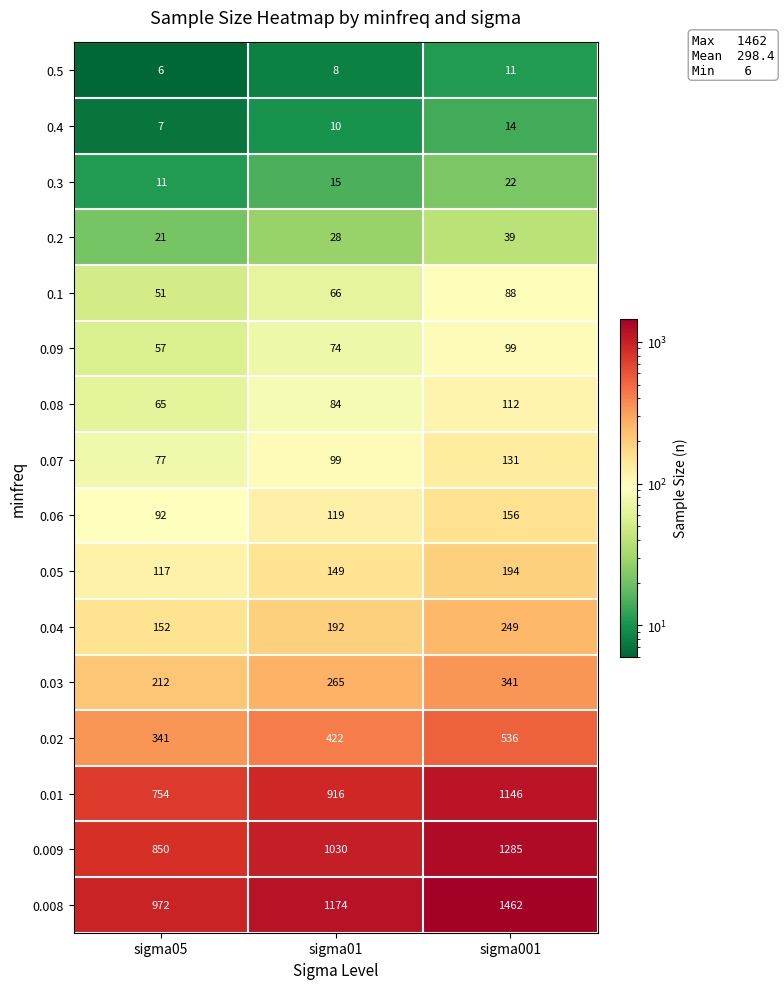

At how many categories does at least one series exceed 712?

3